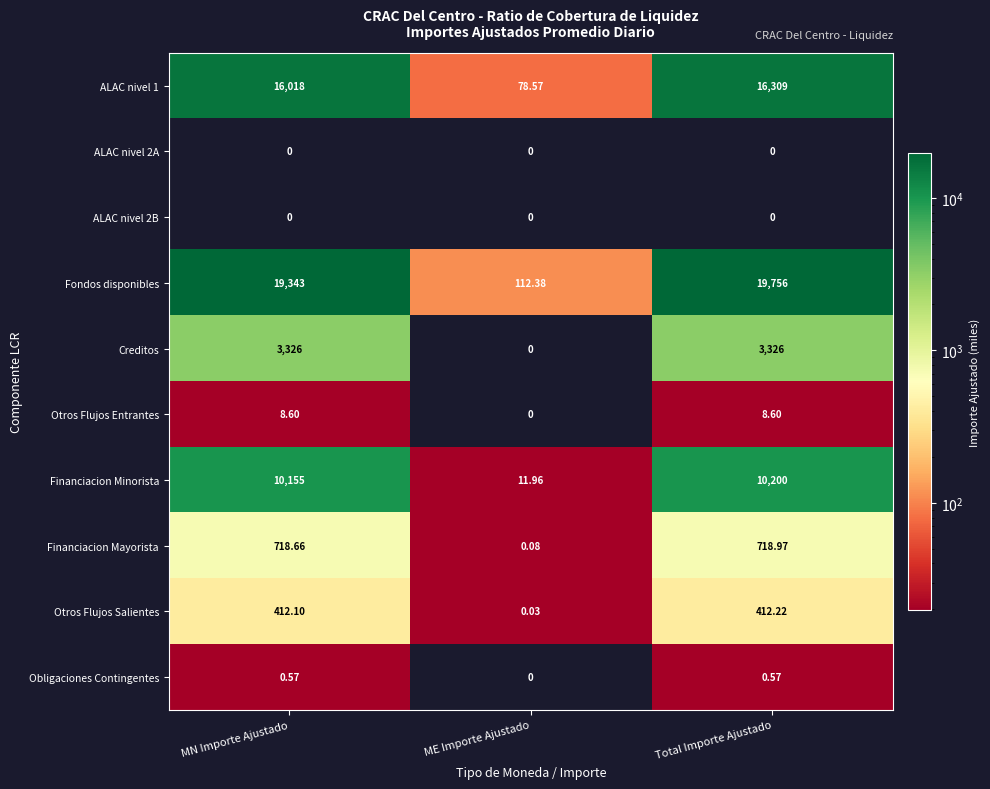

Rank the categories by Financiacion Mayorista value from highest to lowest.

Total Importe Ajustado, MN Importe Ajustado, ME Importe Ajustado